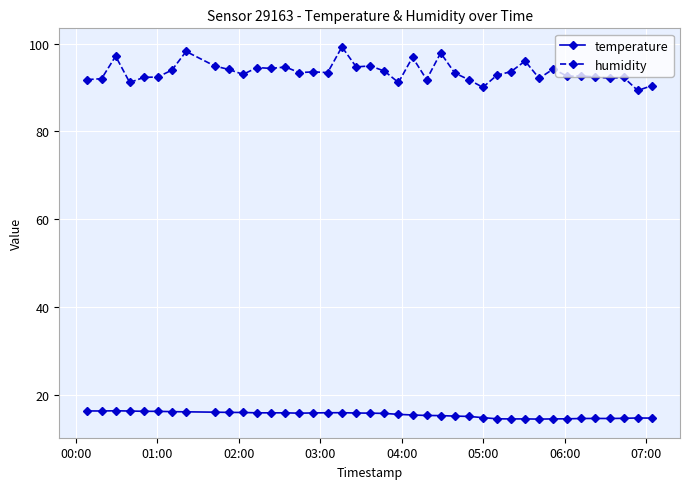

Rank the series by their average value, from lowest to highest.

temperature, humidity